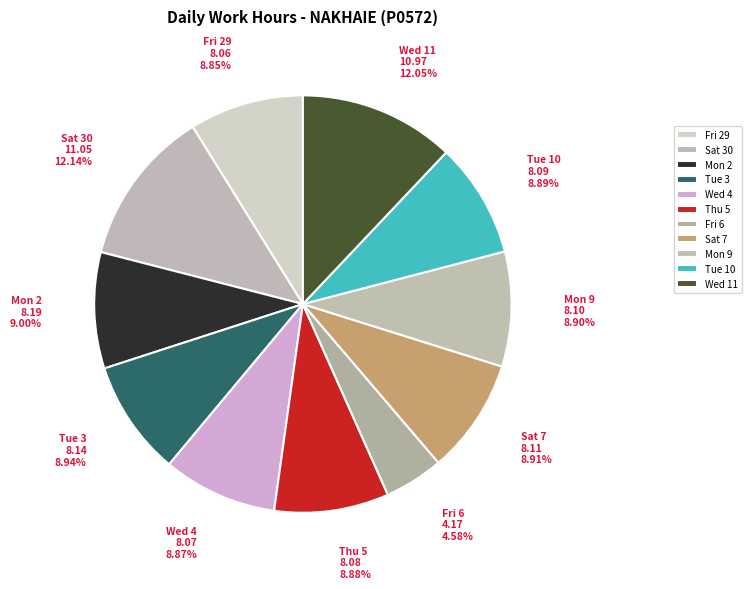

What percentage do Mon 9 and Tue 3 together represent?

17.8%